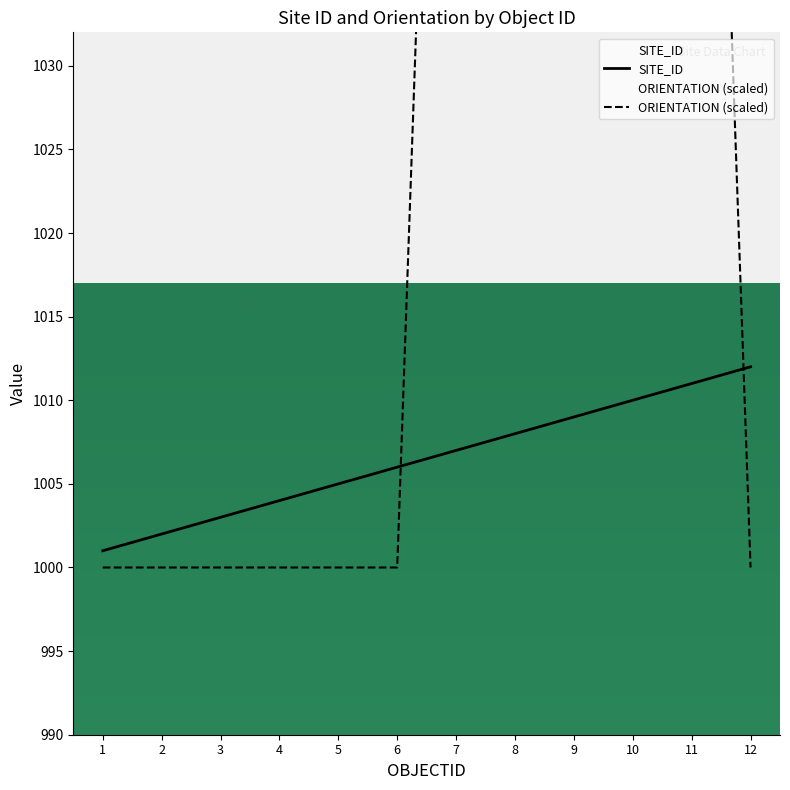

What is the difference between the maximum and minimum values in the ORIENTATION series?

100